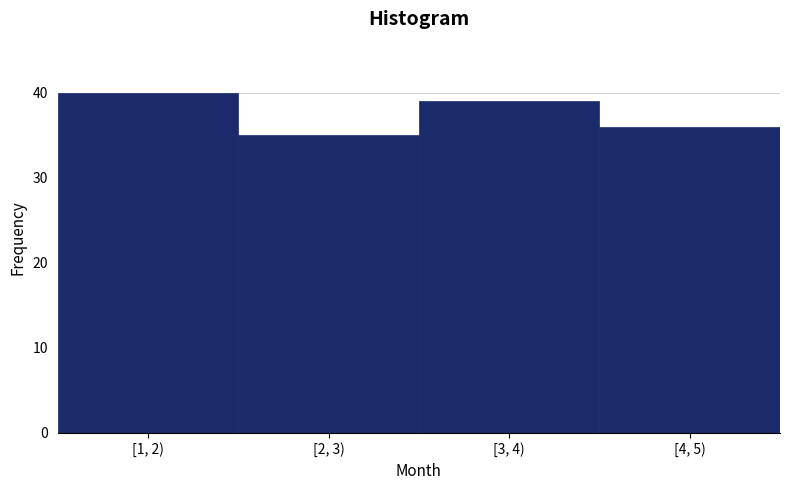

Reading left to right, list all the values displayed in this chart.

40	35	39	36